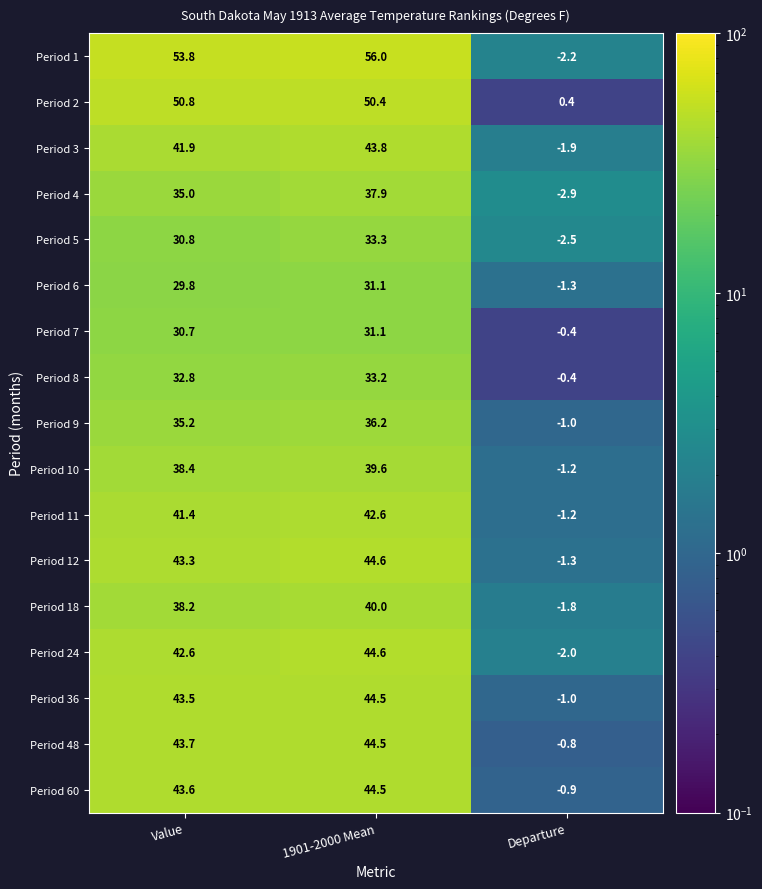

Is the value of Period 3 at Departure greater than the value of Period 5 at 1901-2000 Mean?

No